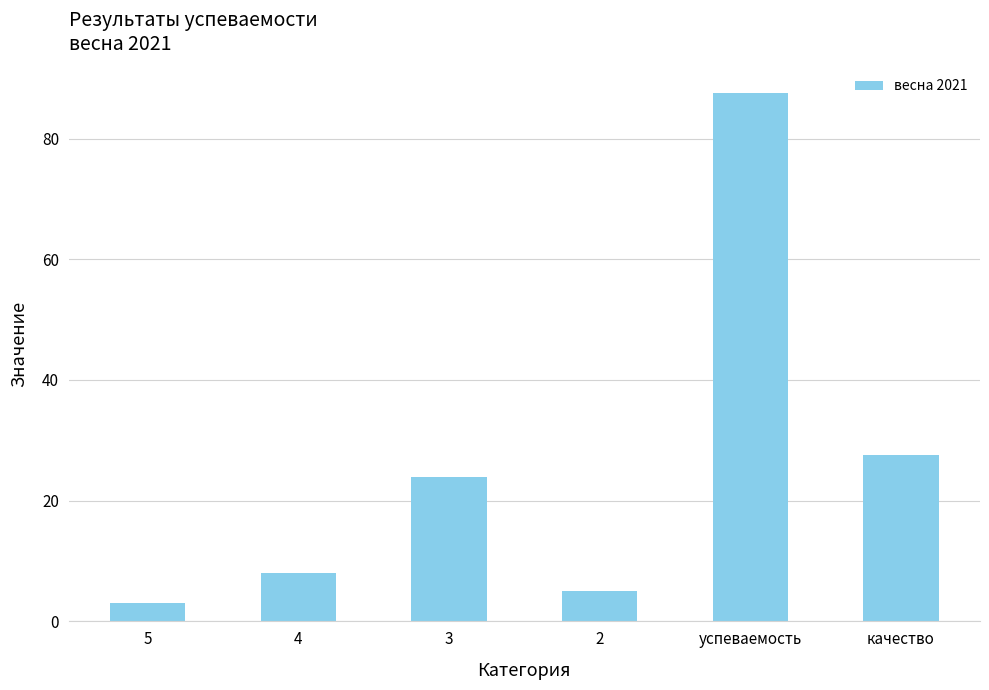

List the labels in order of value, smallest first.

5, 2, 4, 3, качество, успеваемость